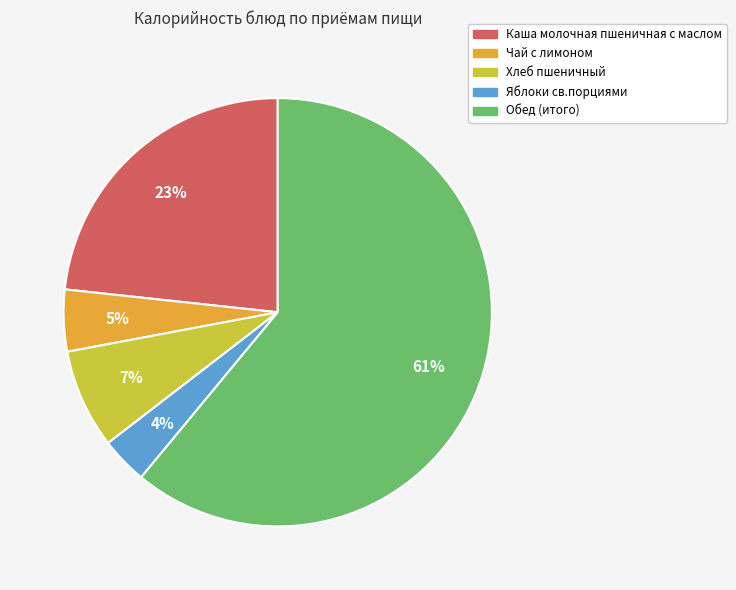

True or false: Яблоки св.порциями accounts for 16% of the total.

False